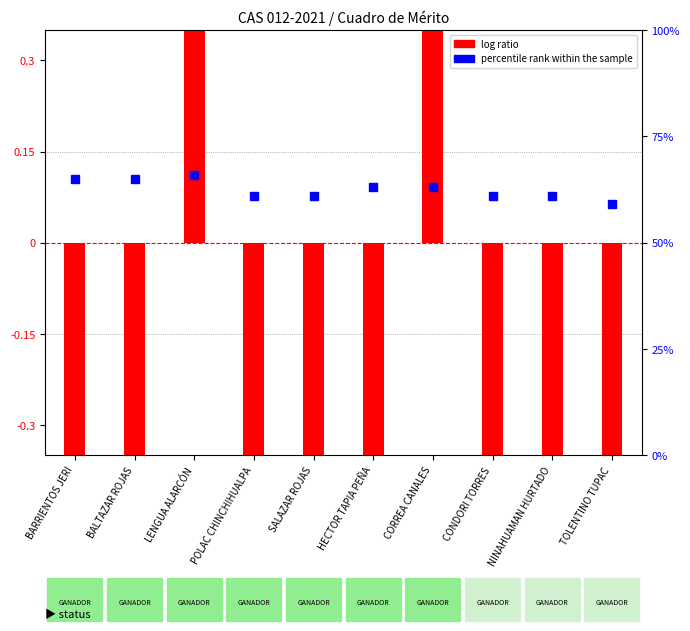

Reading left to right, list all the values displayed in this chart.

log ratio: BARRIENTOS JERI=-1.2	BALTAZAR ROJAS=-1.2	LENGUA ALARCÓN=1.2	POLAC CHINCHIHUALPA=-1.2	SALAZAR ROJAS=-1.2	HECTOR TAPIA PEÑA=-1.2	CORREA CANALES=1.2	CONDORI TORRES=-1.2	NINAHUAMAN HURTADO=-1.2	TOLENTINO TUPAC=-1.2
percentile rank within the sample: BARRIENTOS JERI=65.0	BALTAZAR ROJAS=65.0	LENGUA ALARCÓN=66.0	POLAC CHINCHIHUALPA=61.0	SALAZAR ROJAS=61.0	HECTOR TAPIA PEÑA=63.0	CORREA CANALES=63.0	CONDORI TORRES=61.0	NINAHUAMAN HURTADO=61.0	TOLENTINO TUPAC=59.0